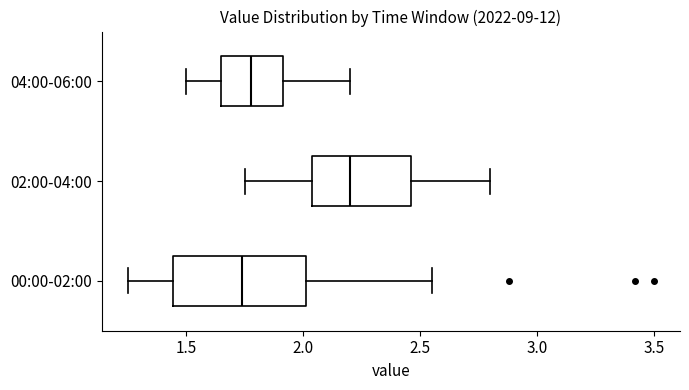

Where is the right edge of the box for 00:00-02:00 on the x-axis? The values are not printed on the chart, so give them approximately, as read against the axis.

2.00